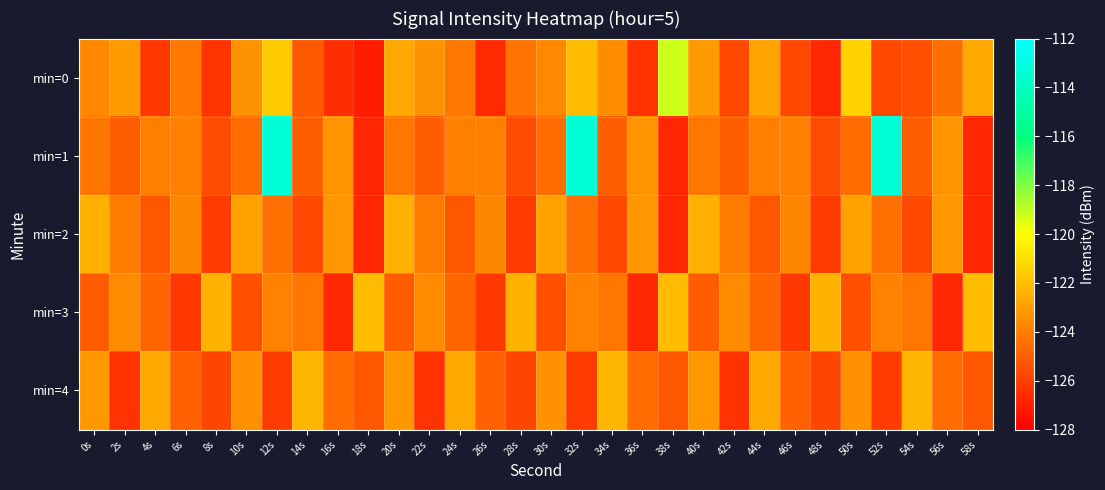

What is the difference between the highest and lowest values at 40s?

2.6